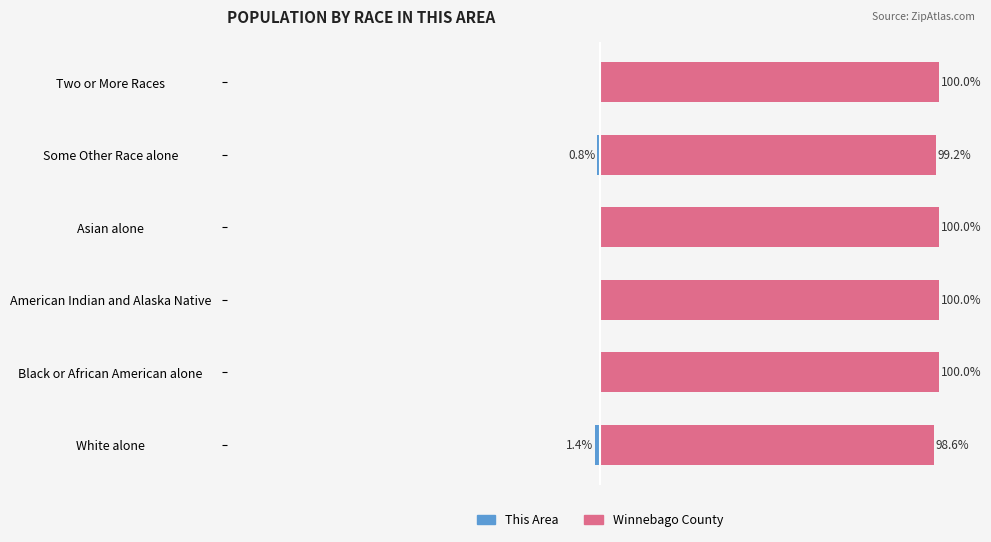

True or false: Winnebago County has a value of 171.5 at White alone.

False